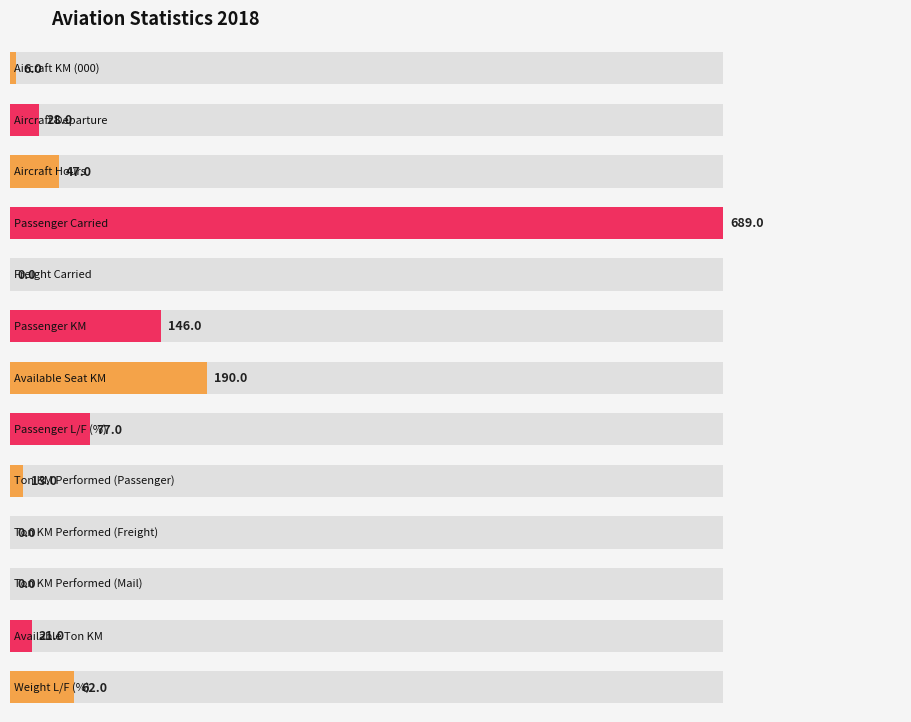

How many data points are less than 28?

6